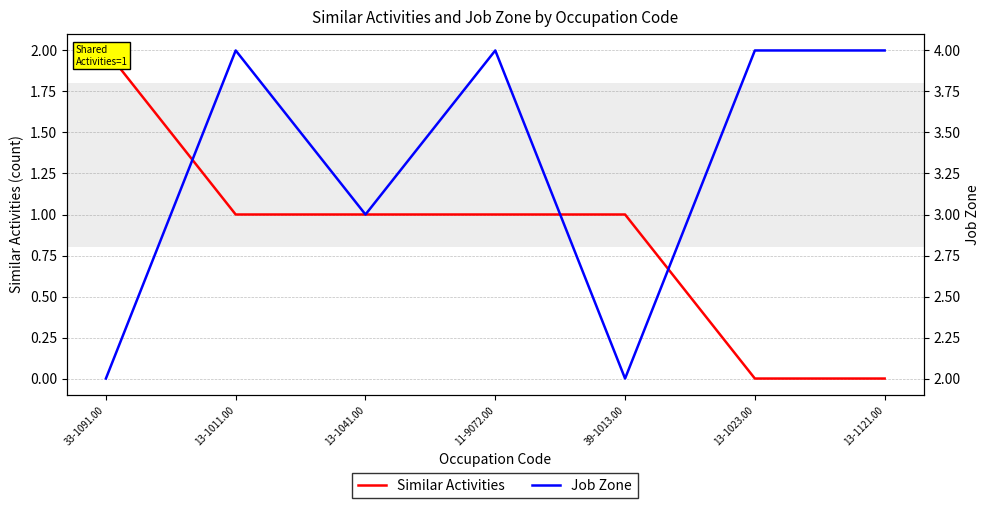

What is the difference between the highest and lowest values at 13-1041.00?

2